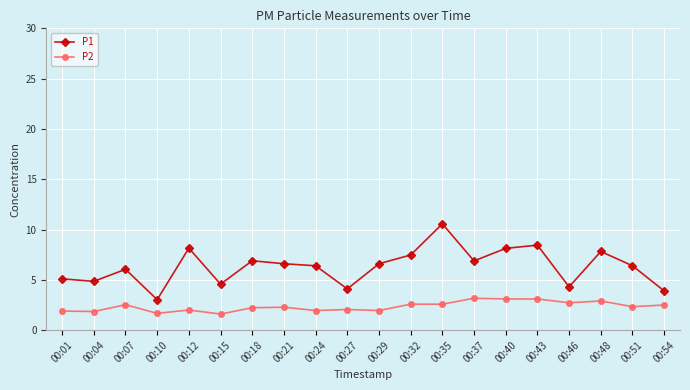

List the series in order of their overall mean, highest first.

P1, P2